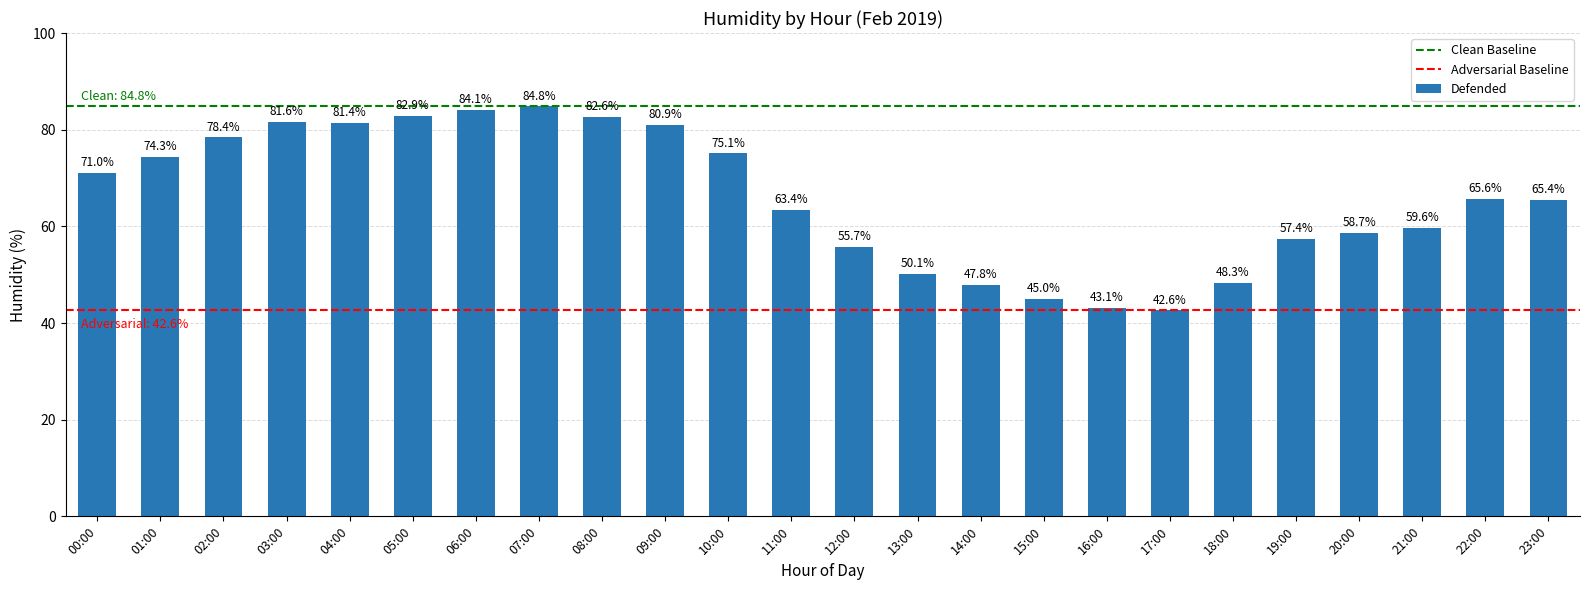

What is the maximum value shown in the chart?

84.8